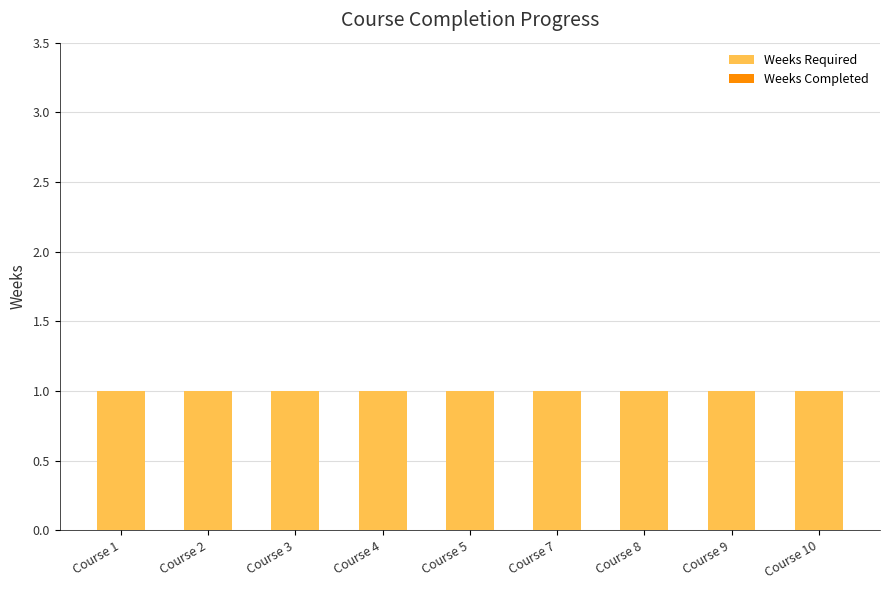

What is the lowest value of the Weeks Required series?

1